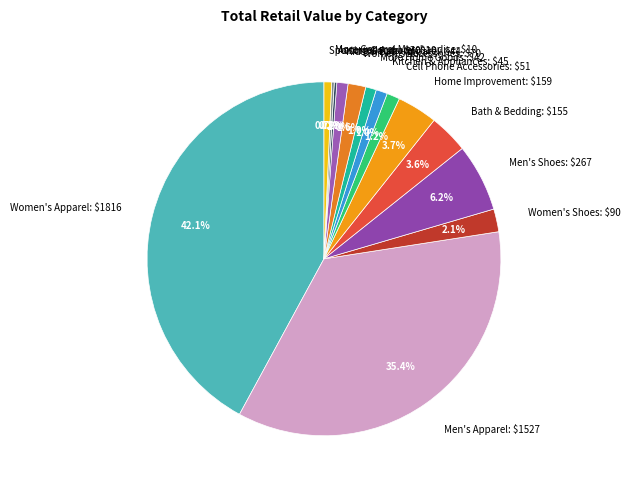

Is Kids' & Baby Apparel the majority of the pie?

No